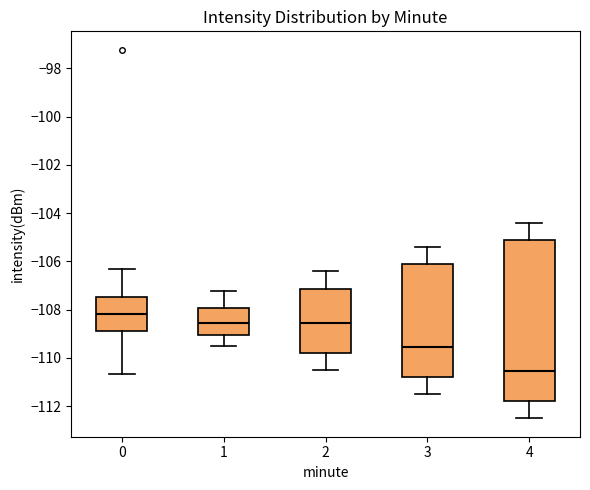

Reading left to right, read every box against the y-axis: the position of its median line, the range the box covers, and the ends of its whiskers. The values are not printed on the chart, so give them approximately, as read against the axis.

0: median -108.2, box -108.8 to -107.4, whiskers -110.6 to -106.4
1: median -108.6, box -109.0 to -108.0, whiskers -109.4 to -107.2
2: median -108.6, box -109.8 to -107.2, whiskers -110.4 to -106.4
3: median -109.6, box -110.8 to -106.2, whiskers -111.4 to -105.4
4: median -110.6, box -111.8 to -105.2, whiskers -112.4 to -104.4